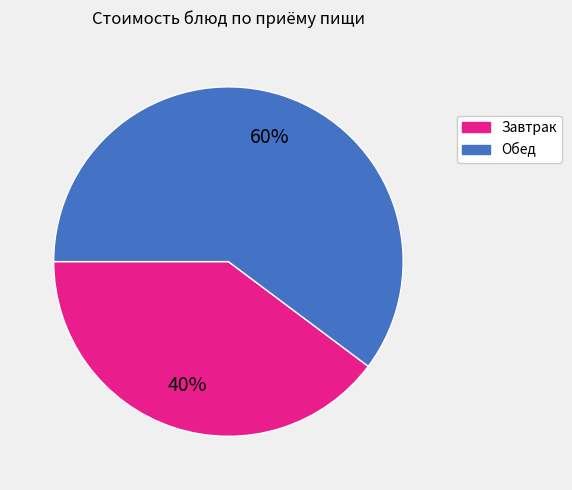

Count the number of slices in the pie.

2